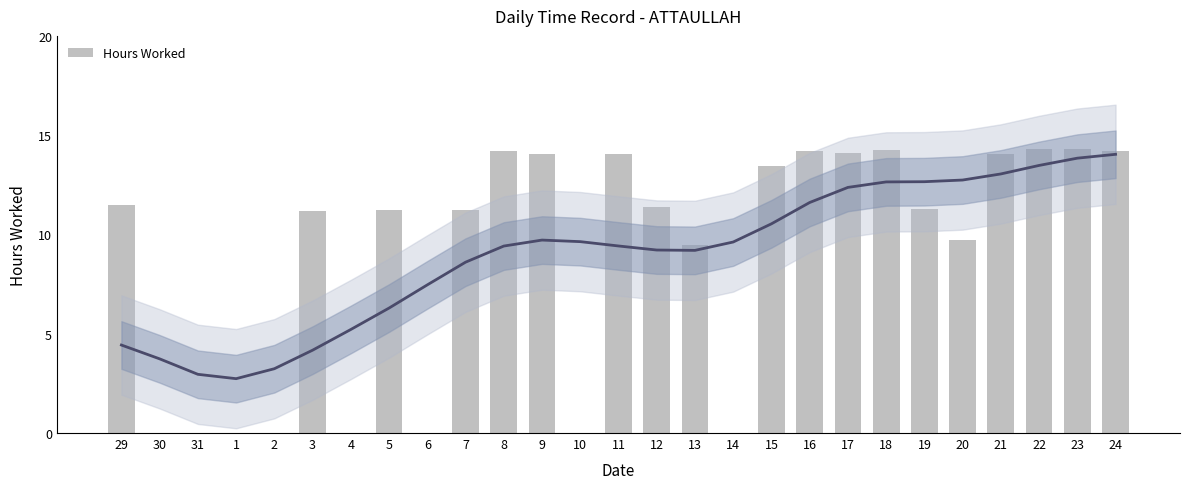

Read the value at 5.

11.2